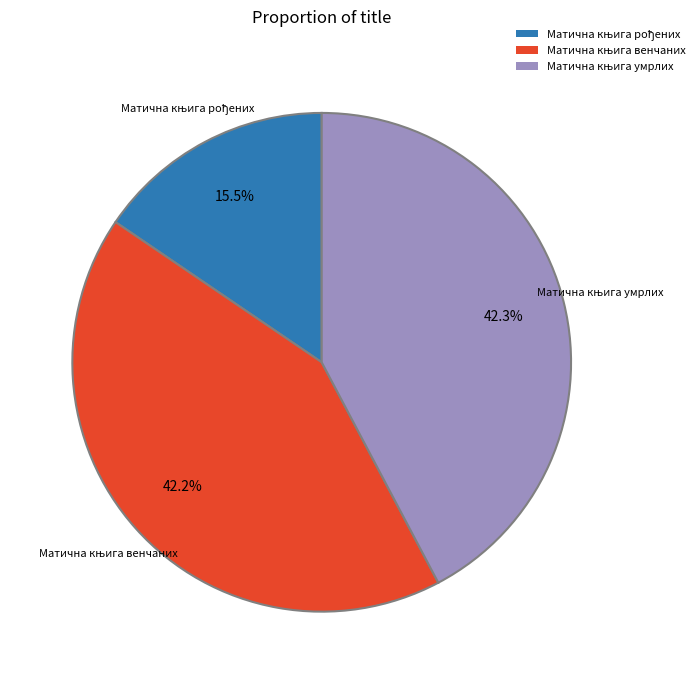

How many segments does this pie chart have?

3